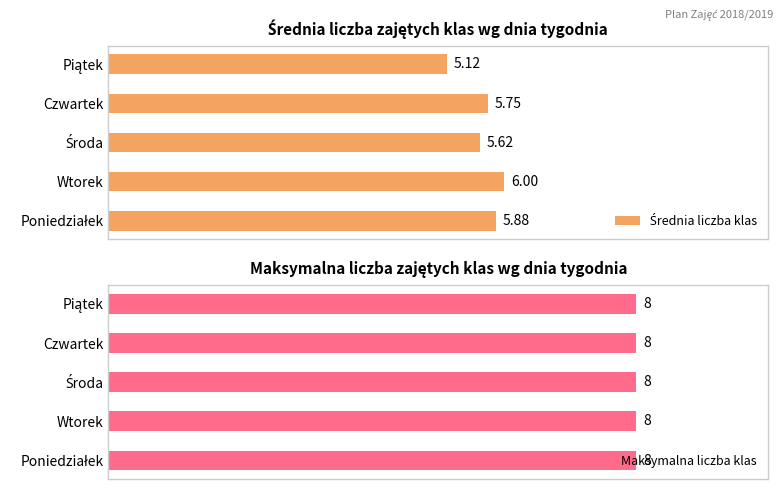

Which series has the largest range (max minus min)?

Średnia liczba klas